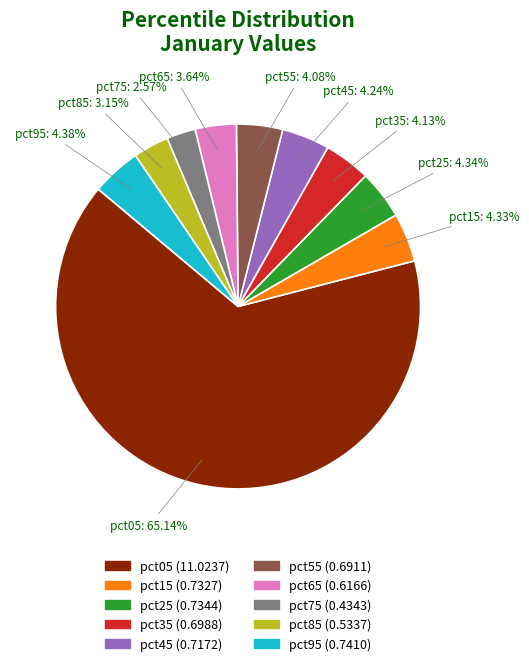

Which has a higher value, pct15 or pct75?

pct15